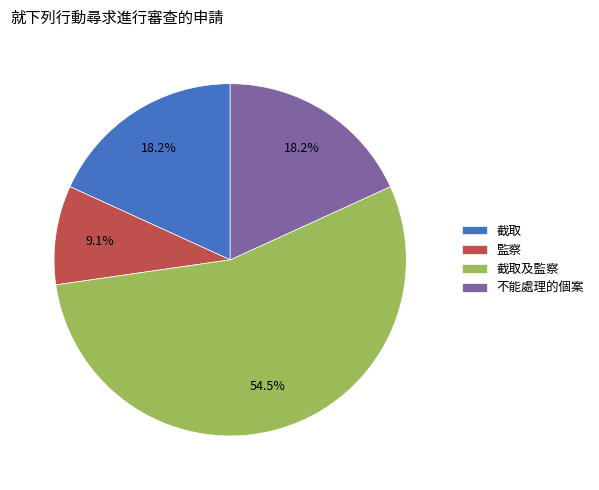

Which category has the biggest portion of the pie?

截取及監察